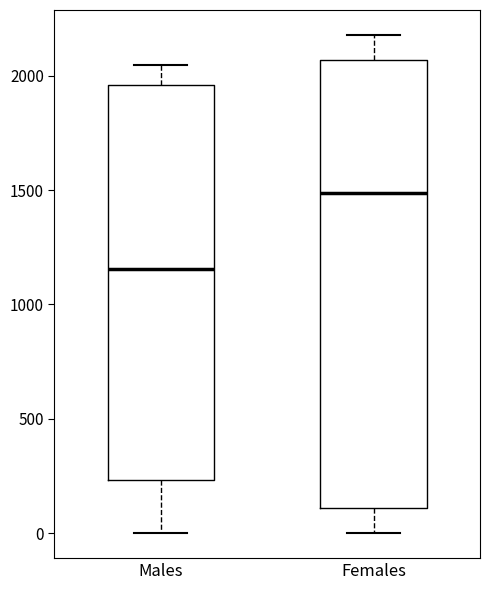

Reading left to right, transcribe this box plot: for each box, give where its median line is, the range the box spans, and where its two whiskers end, as read against the y-axis. The values are not printed on the chart, so give them approximately, as read against the axis.

Males: median 1150, box 250 to 1950, whiskers 0 to 2050
Females: median 1500, box 100 to 2050, whiskers 0 to 2200